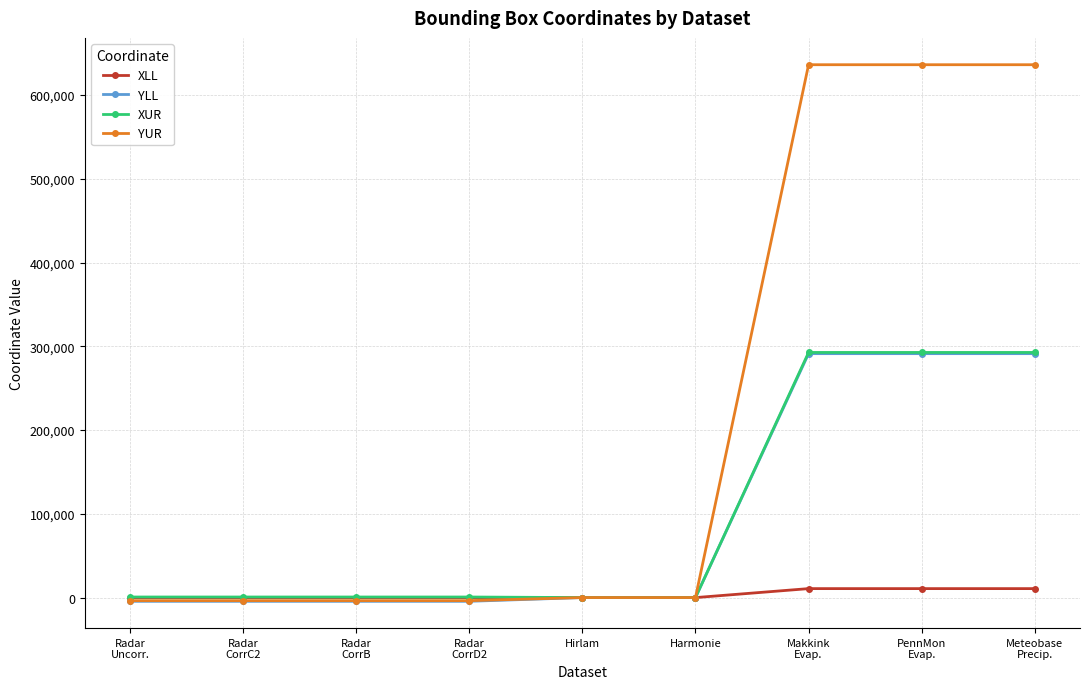

Between Hirlam and Meteobase
Precip., which series saw the biggest shift?

YUR